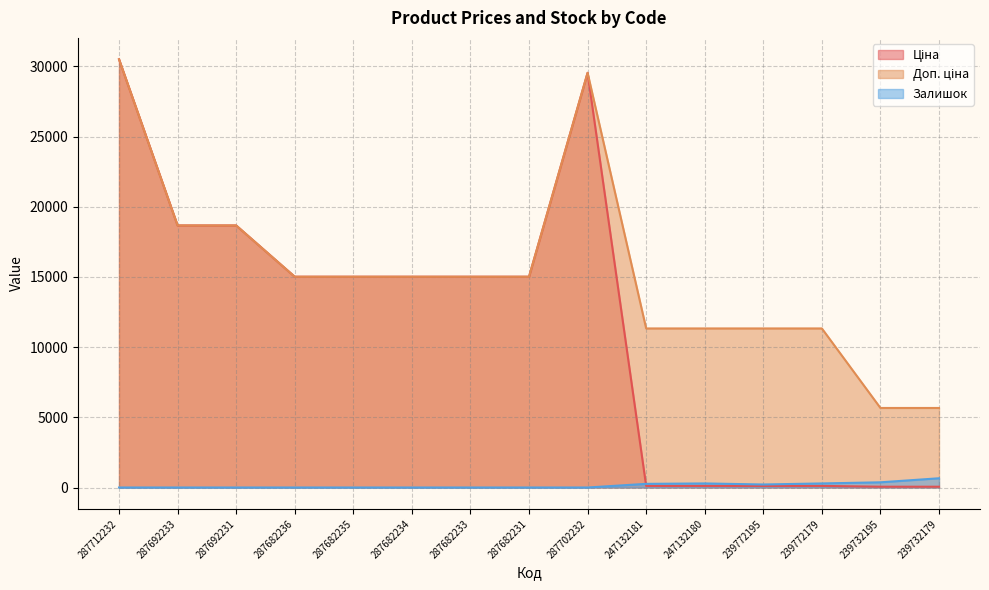

At how many categories does at least one series exceed 24129?

2